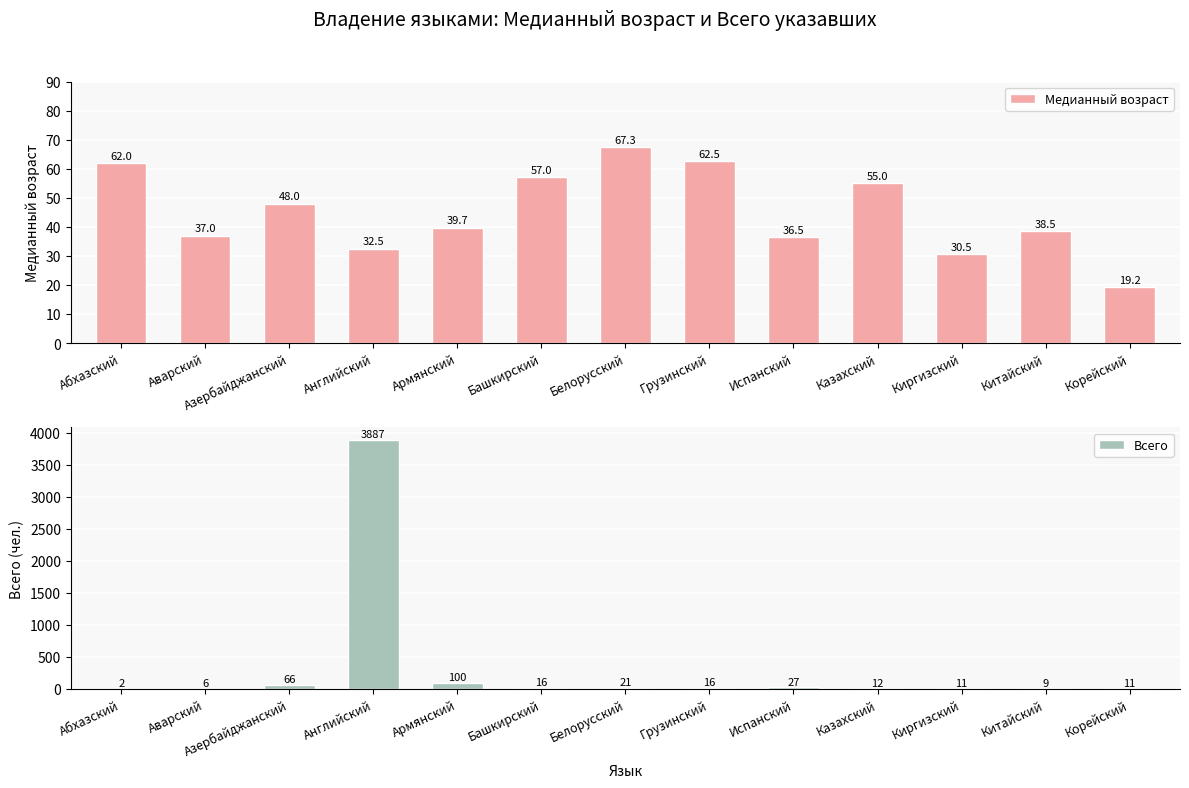

Which category has the lowest value in the Всего series?

Абхазский